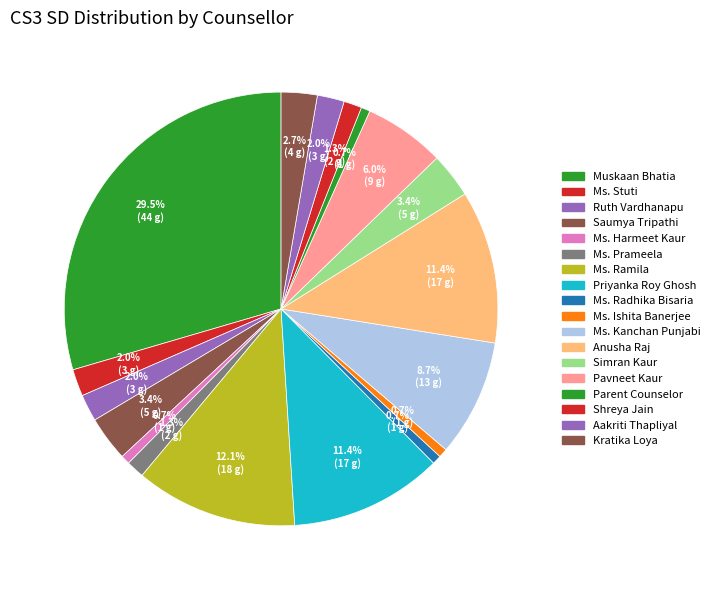

How many slices are in this pie chart?

18